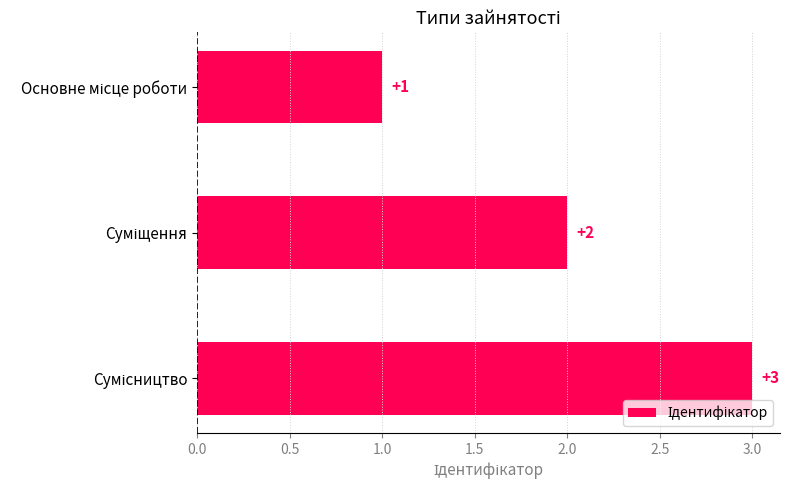

What is the sum of all values?

6